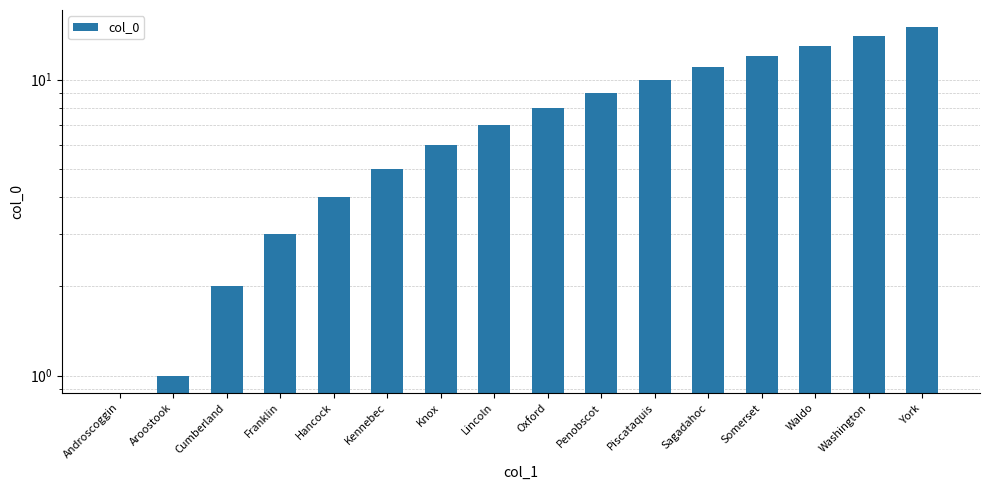

What is the change in value from Penobscot to York?

+6